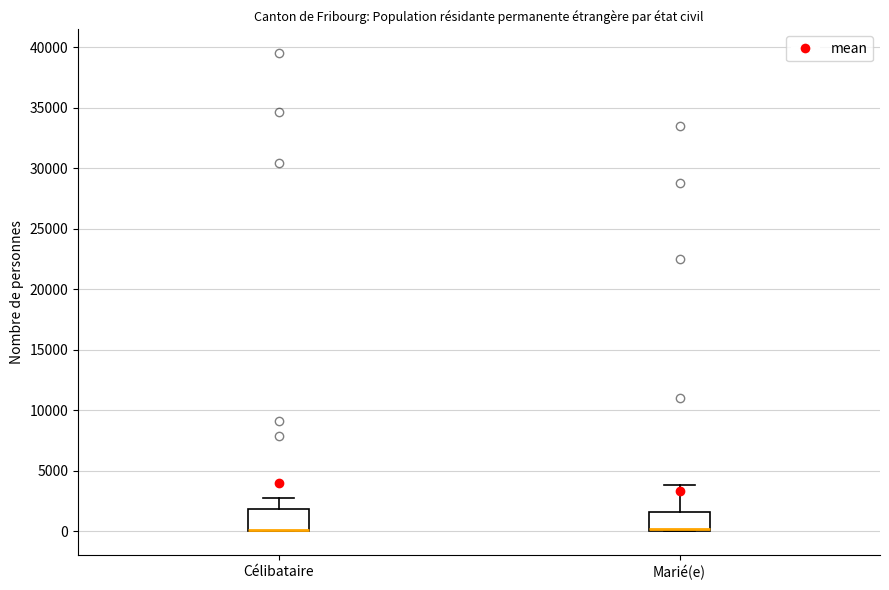

Where is the upper edge of the box for Marié(e) on the y-axis? The values are not printed on the chart, so give them approximately, as read against the axis.

1500